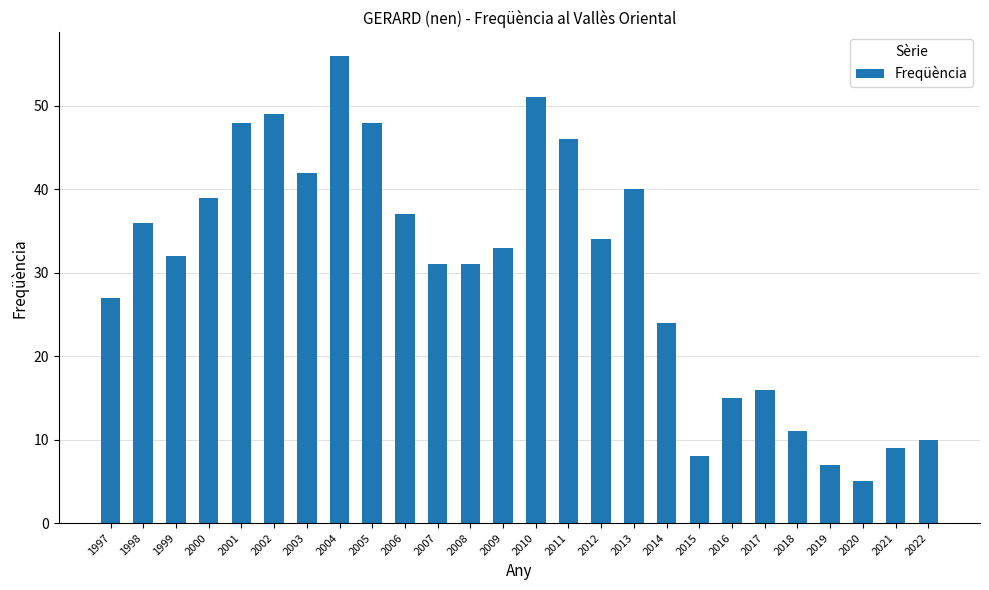

The chart shows a value of 27 at 1997. True or false?

True